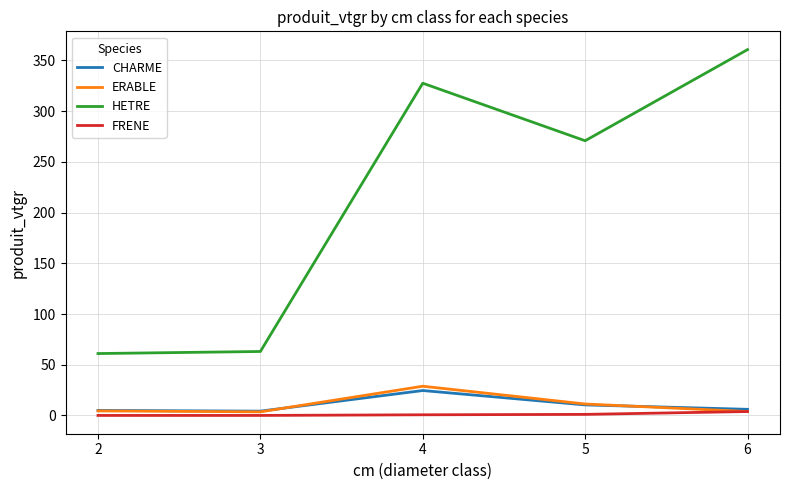

The value of ERABLE at 2 is 4.5. True or false?

True